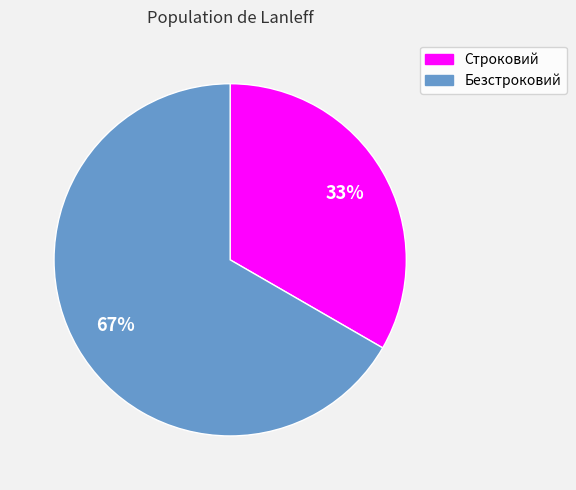

Does Безстроковий represent more than half of the total?

Yes